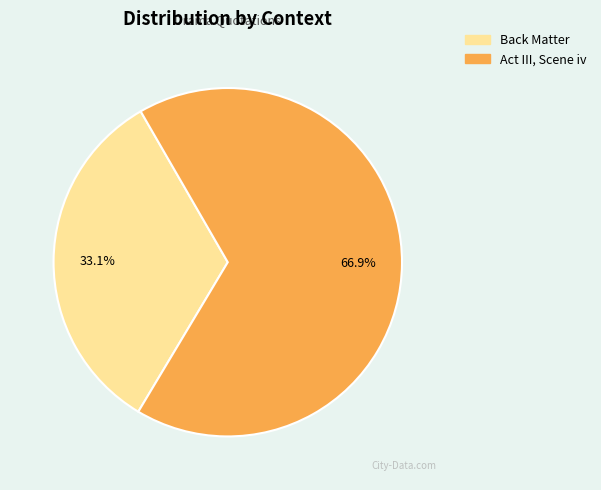

Approximately how many times larger is the value at Act III, Scene iv compared to Back Matter?

2.0